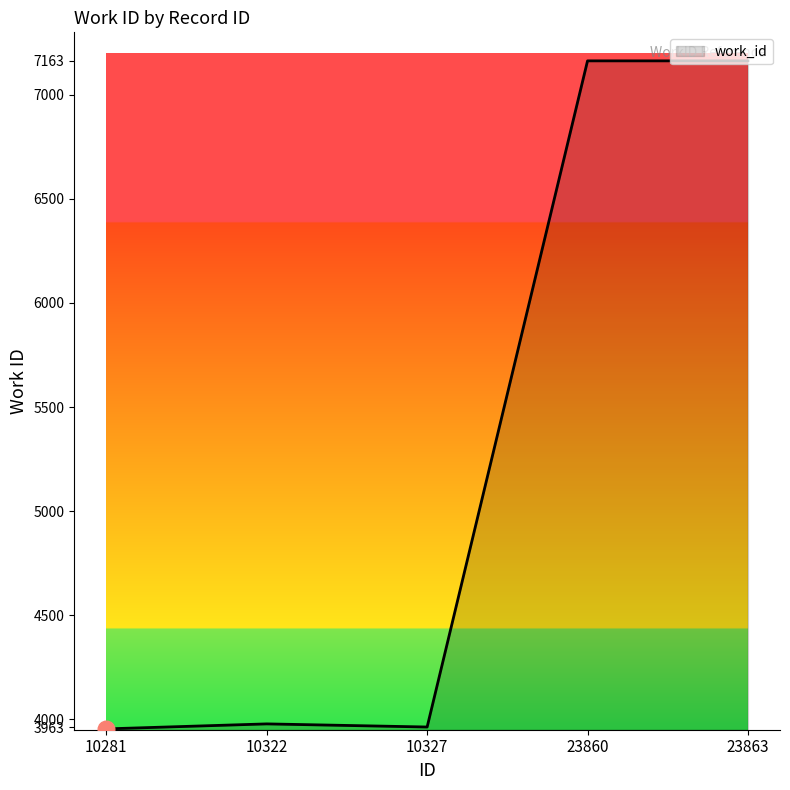

Is it true that the value at 10322 is 6843?

False